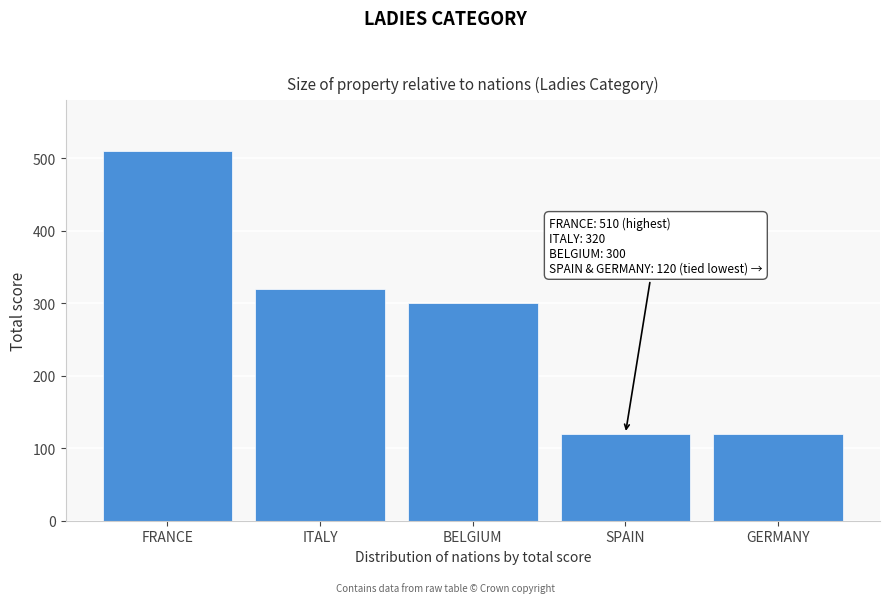

Reading left to right, extract all data points from this chart.

FRANCE=510	ITALY=320	BELGIUM=300	SPAIN=120	GERMANY=120